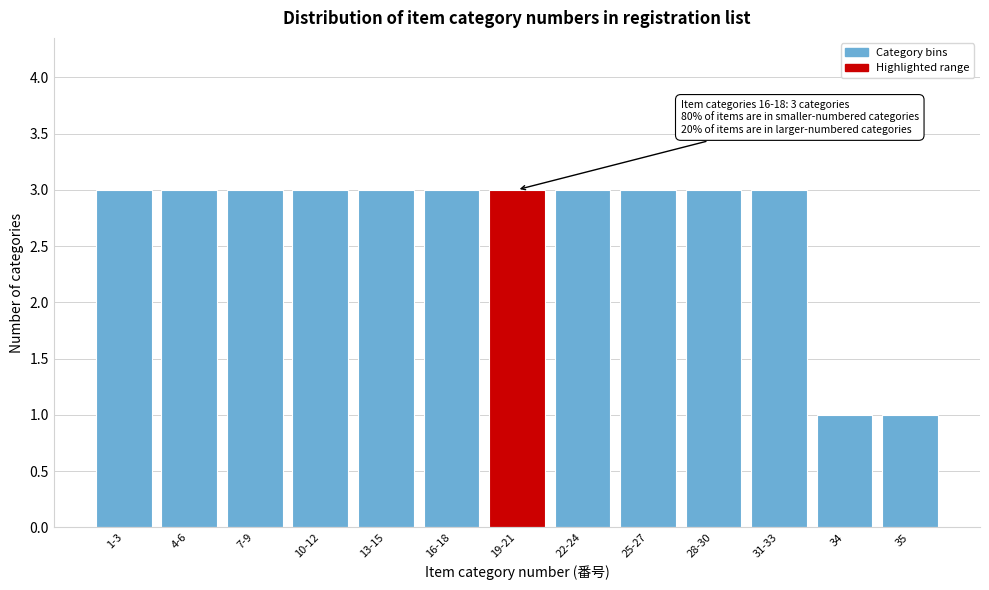

Reading left to right, extract all data points from this chart.

1-3=3	4-6=3	7-9=3	10-12=3	13-15=3	16-18=3	19-21=3	22-24=3	25-27=3	28-30=3	31-33=3	34=1	35=1